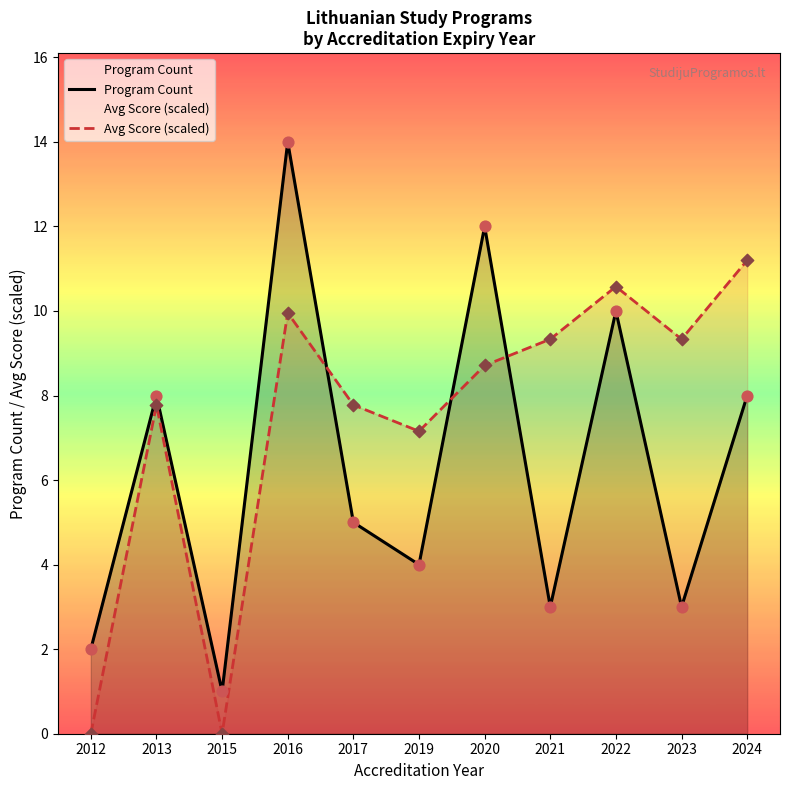

Which series has the largest total across all categories?

Avg Score (scaled)